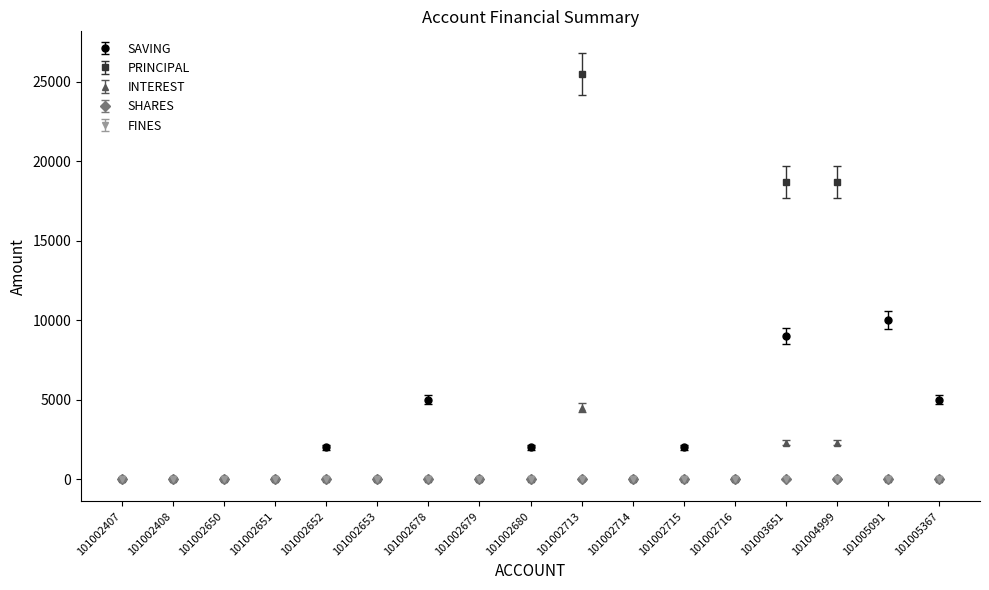

Between 101002679 and 101004999, which series saw the biggest shift?

PRINCIPAL